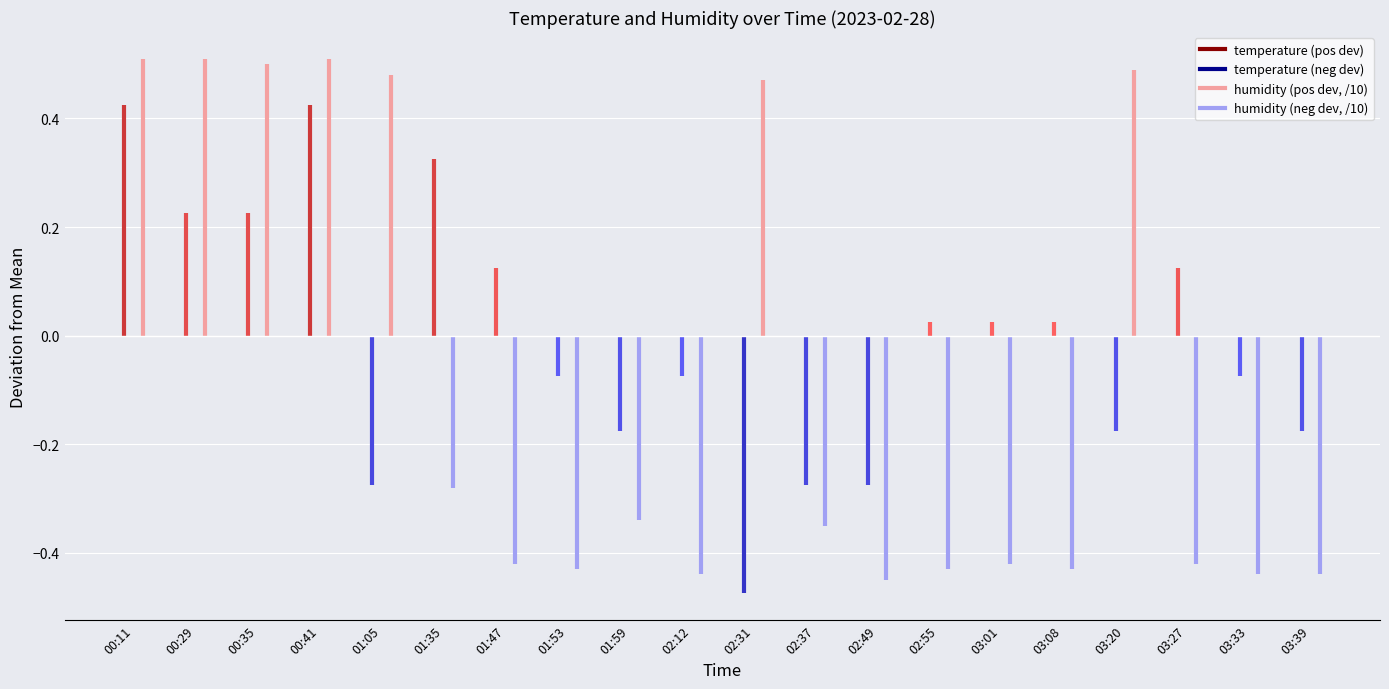

Does the chart display data point markers on the line(s)?

No